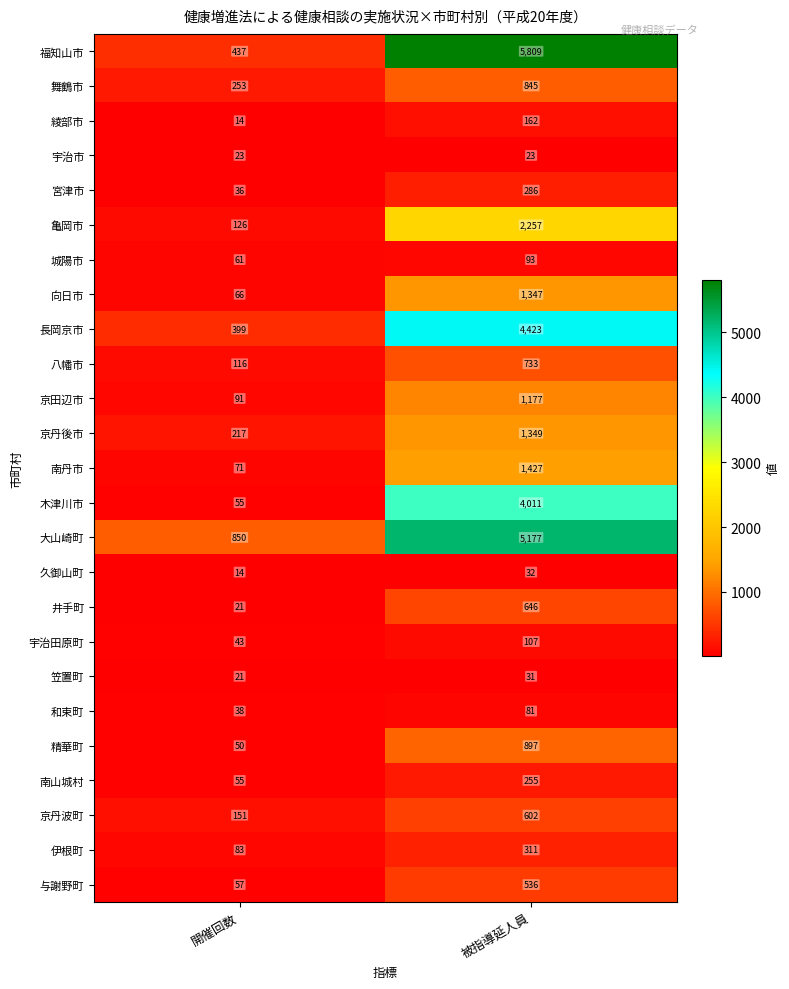

What is the smallest value displayed?

14